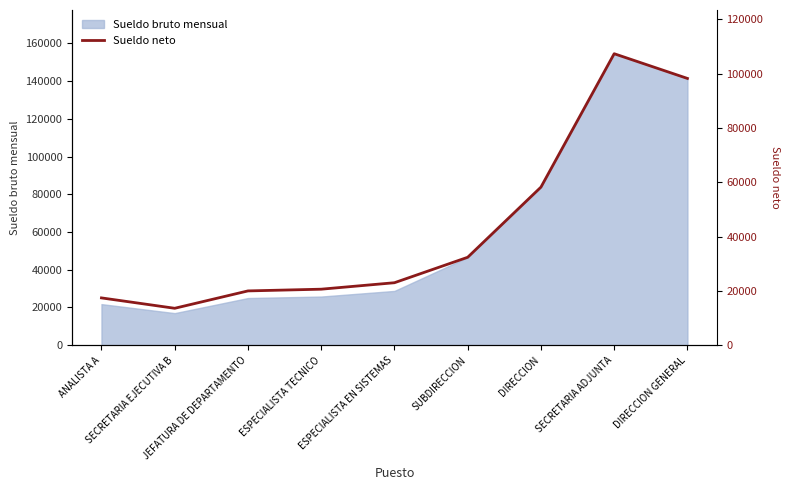

What is the greatest value displayed?

107368